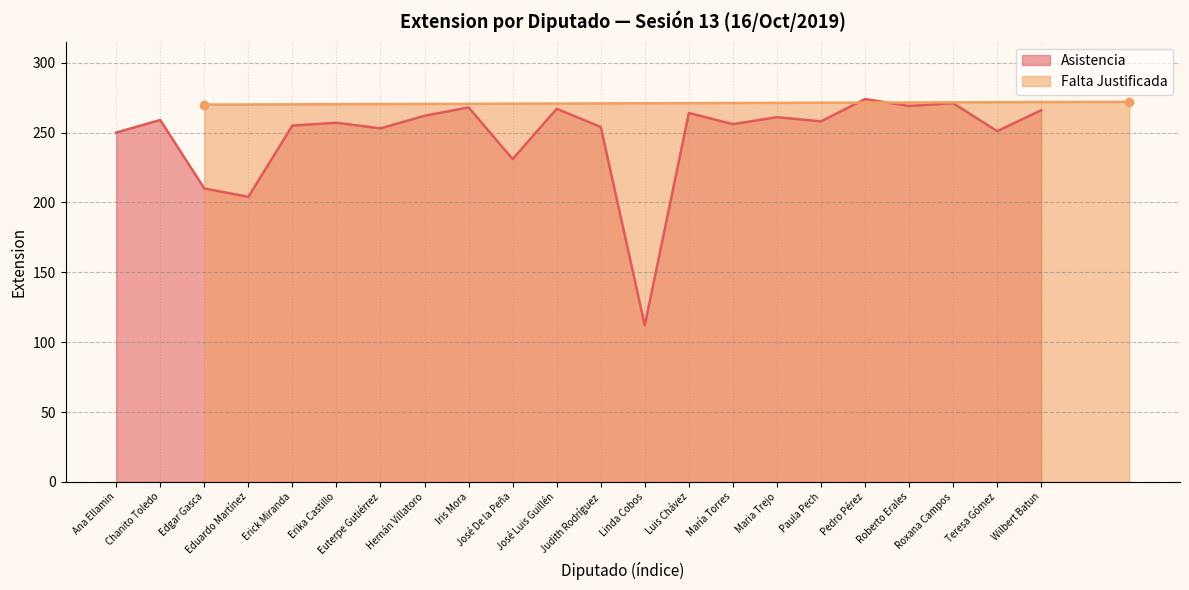

What is the value of the 6th point from the left?

257